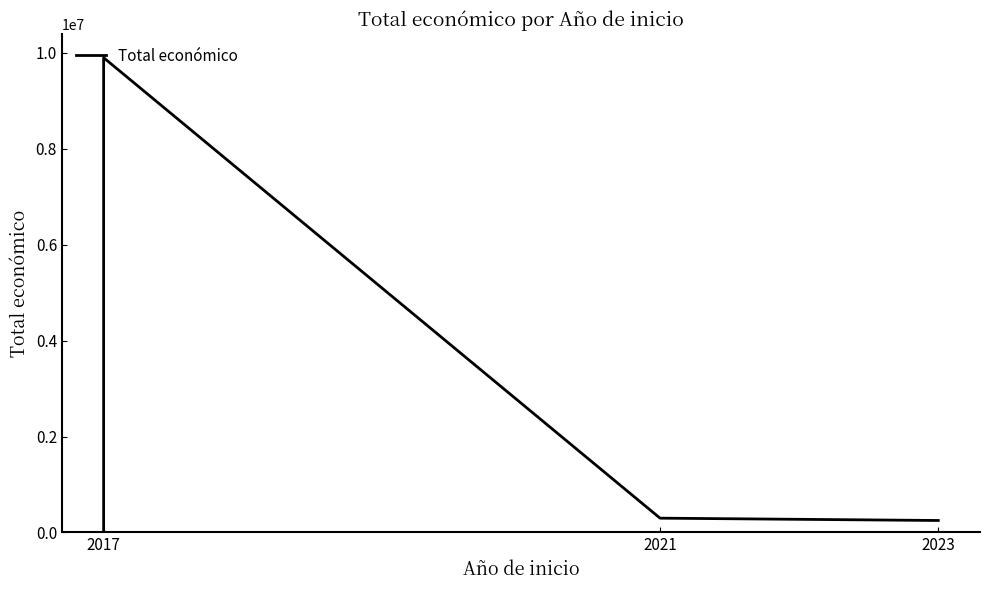

What is the difference between the maximum and minimum values?

9890193